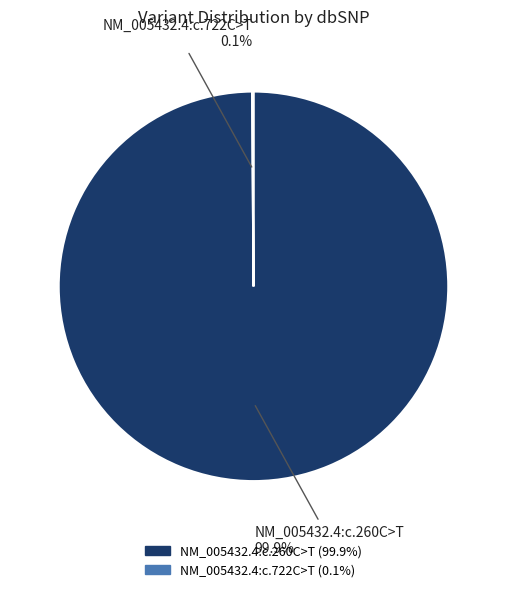

Which slice is the largest?

NM_005432.4:c.260C>T